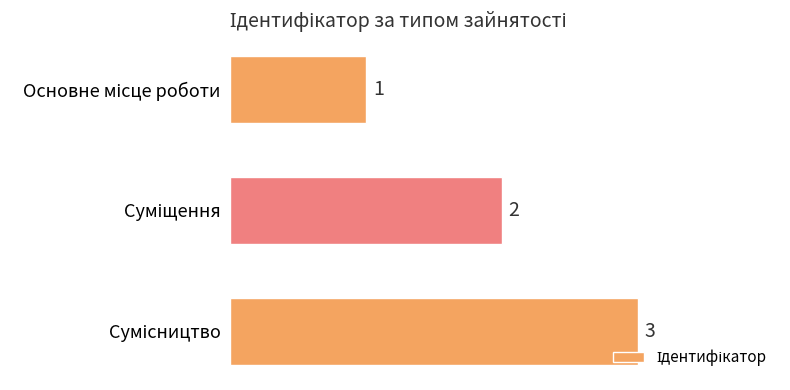

What is the greatest value displayed?

3